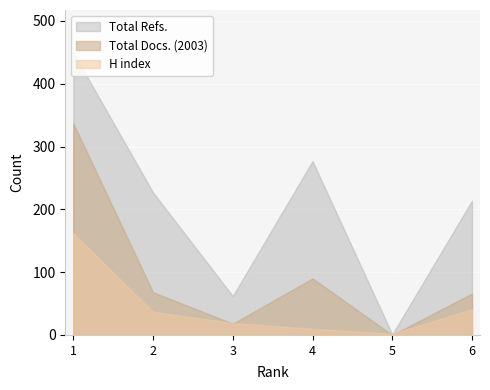

True or false: Total Docs. (2003) and H index intersect in this chart.

True